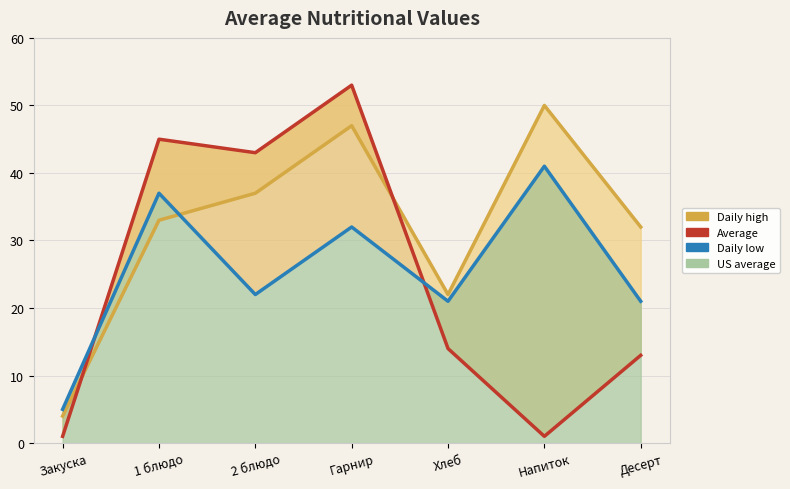

What position from the right is Хлеб?

3